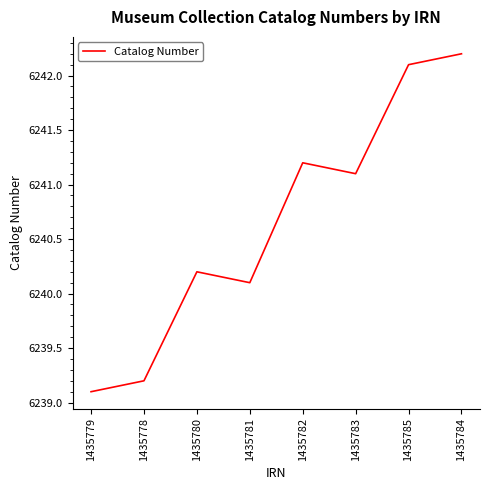

How many values are below 6241?

4